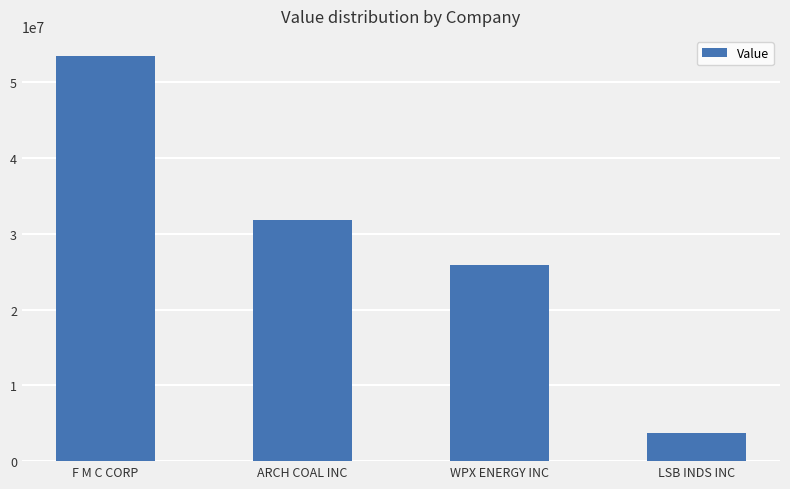

Between WPX ENERGY INC and LSB INDS INC, which is larger?

WPX ENERGY INC